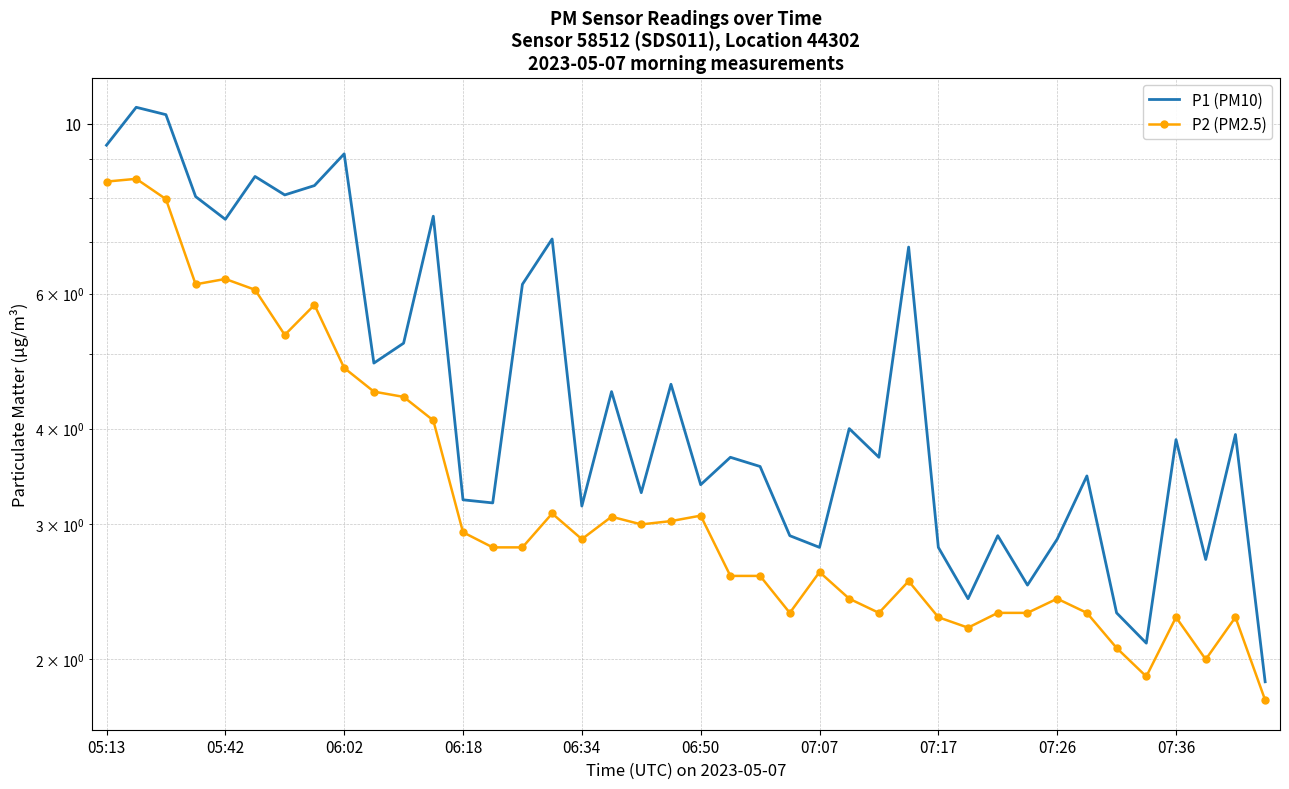

What position from the left is 27?

28